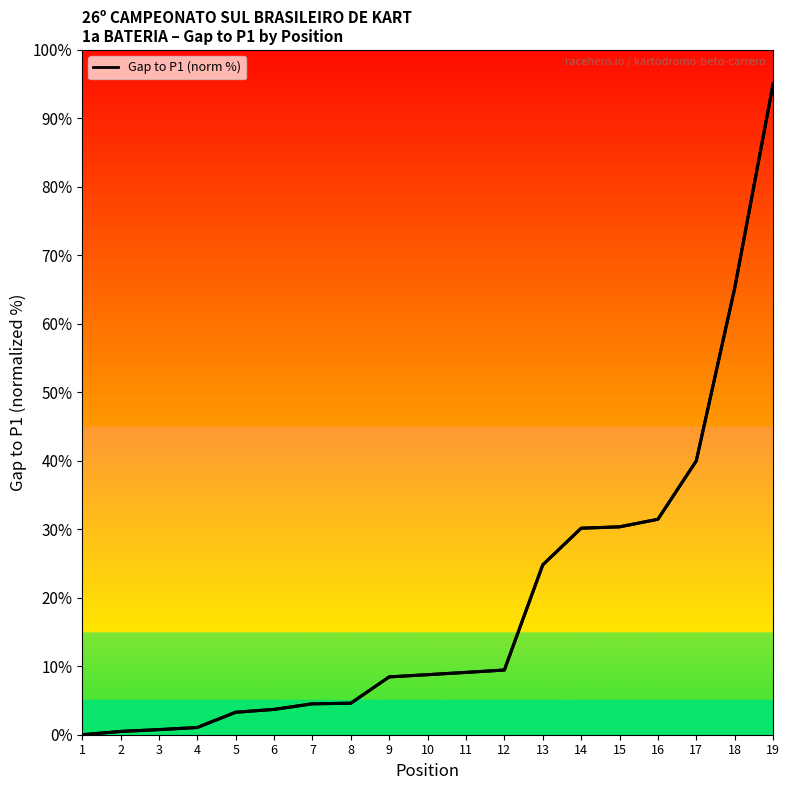

Count the number of categories in the chart.

19